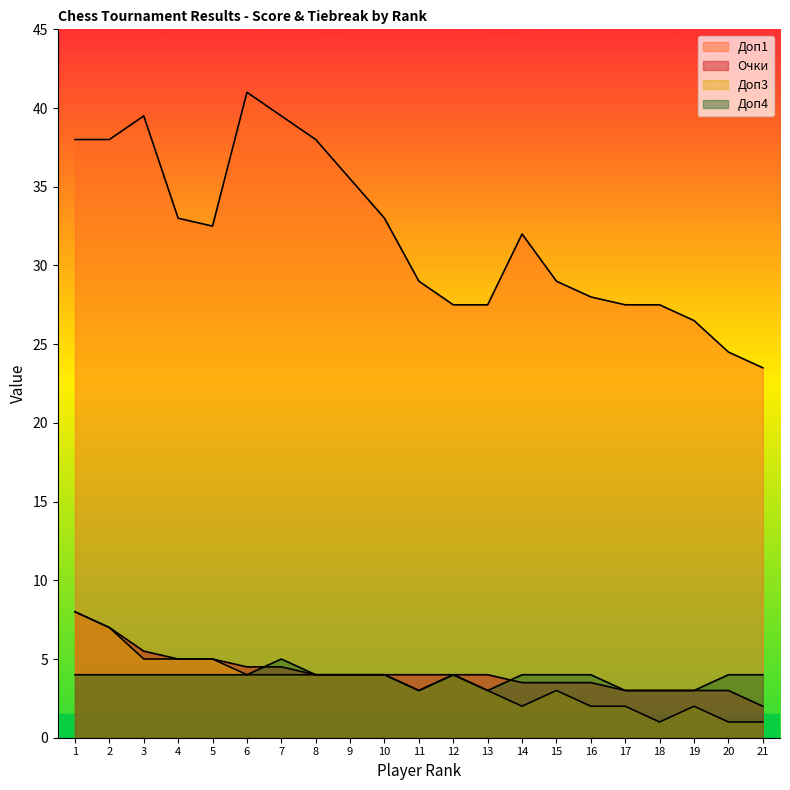

At which label does Доп1 first exceed 32?

1